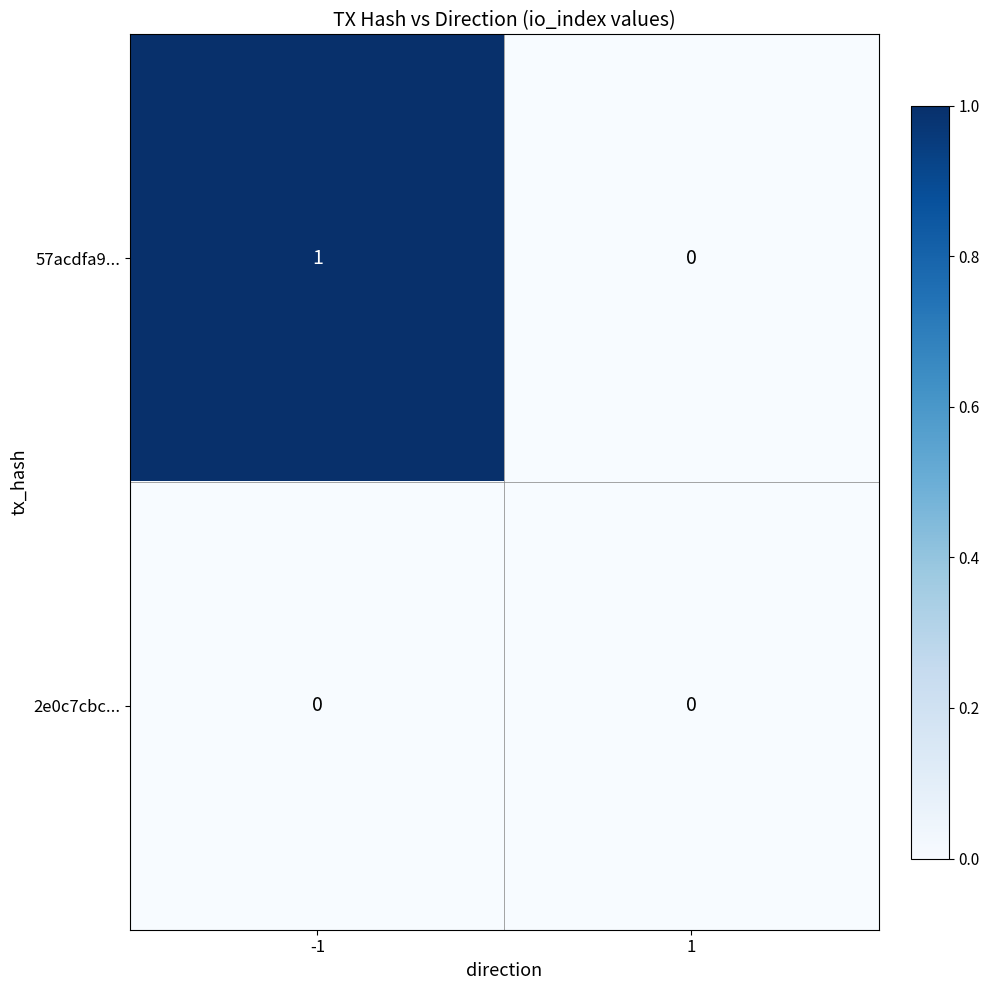

Reading left to right, list all the values displayed in this chart.

57acdfa9...: -1=1	1=0
2e0c7cbc...: -1=0	1=0